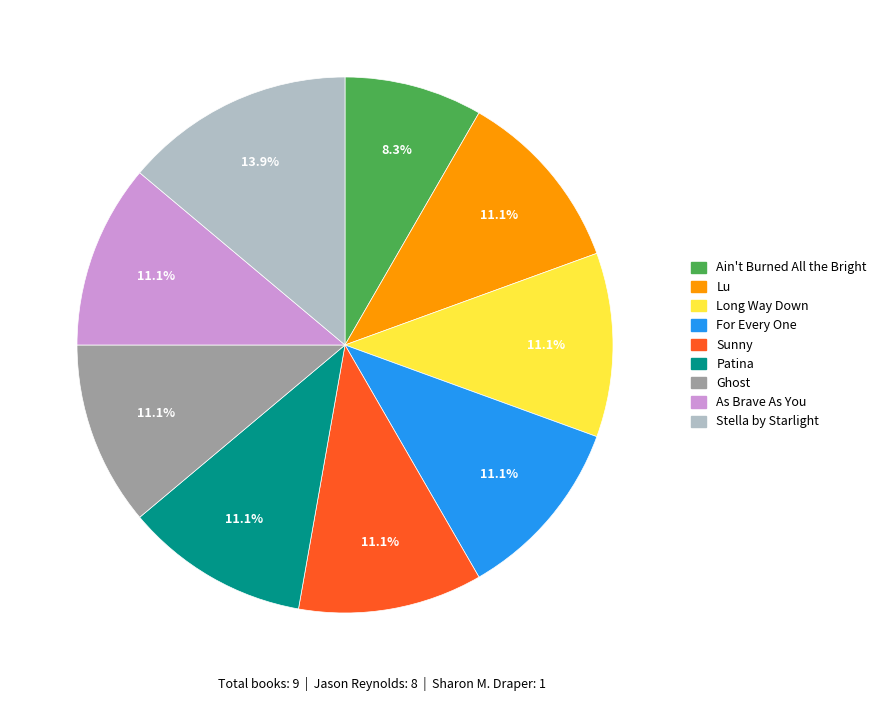

Which slice is the largest?

Stella by Starlight